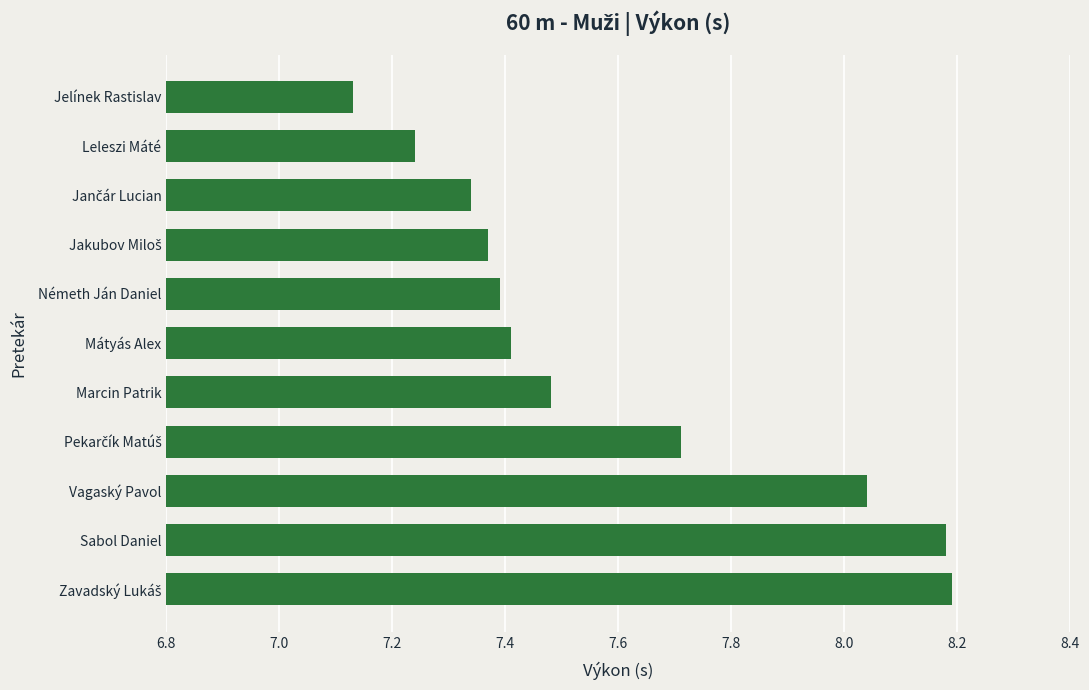

What is the ratio of the value at Sabol Daniel to the value at Vagaský Pavol?

1.0